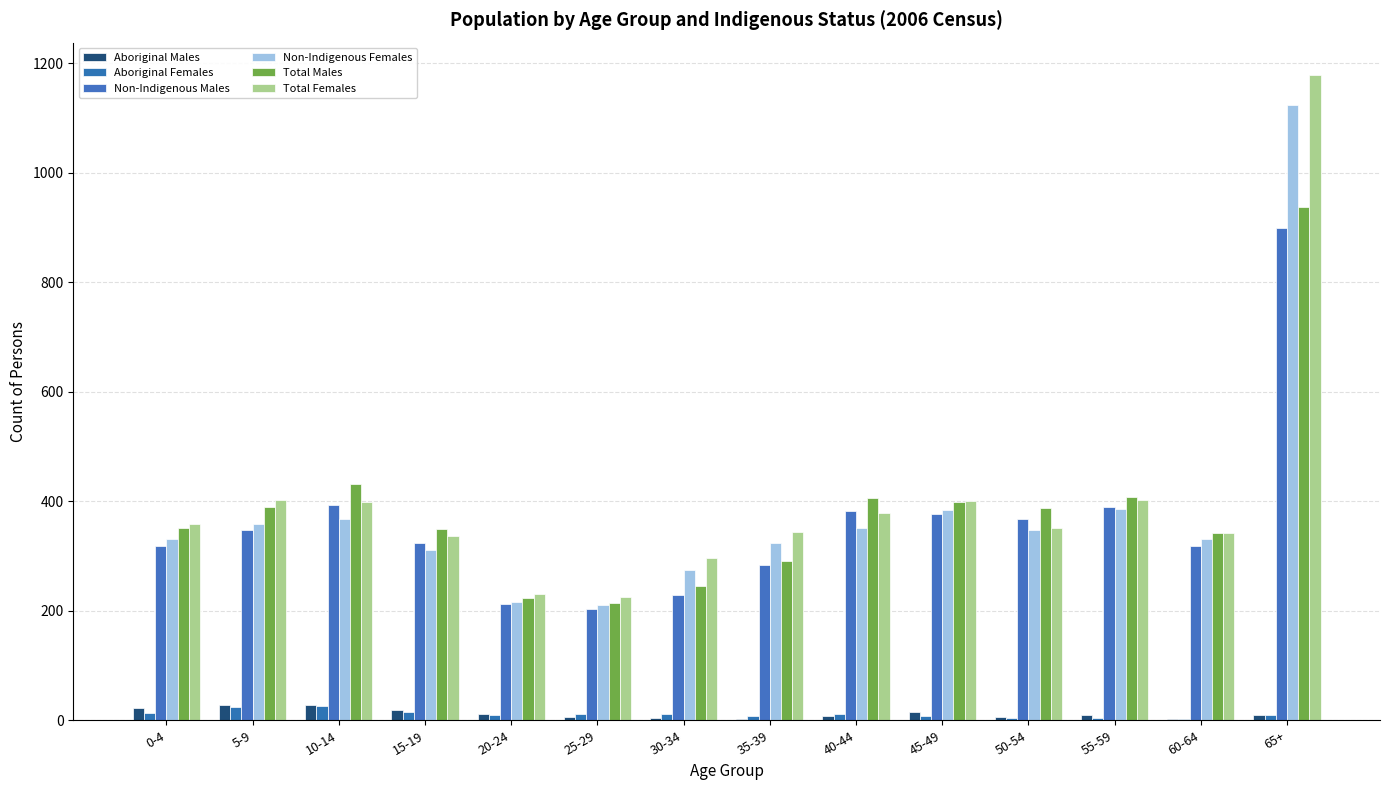

Reading left to right, what are all the values shown in this chart?

Aboriginal Males: 23	28	27	18	12	6	4	3	7	16	6	10	3	9
Aboriginal Females: 13	24	26	15	9	11	11	7	11	7	4	4	3	9
Non-Indigenous Males: 319	348	394	323	212	204	228	284	383	376	368	390	319	899
Non-Indigenous Females: 332	358	368	311	216	211	274	324	352	385	347	386	331	1124
Total Males: 352	389	432	349	224	214	245	291	406	399	387	408	342	938
Total Females: 358	403	399	337	230	226	296	344	378	400	352	402	342	1179